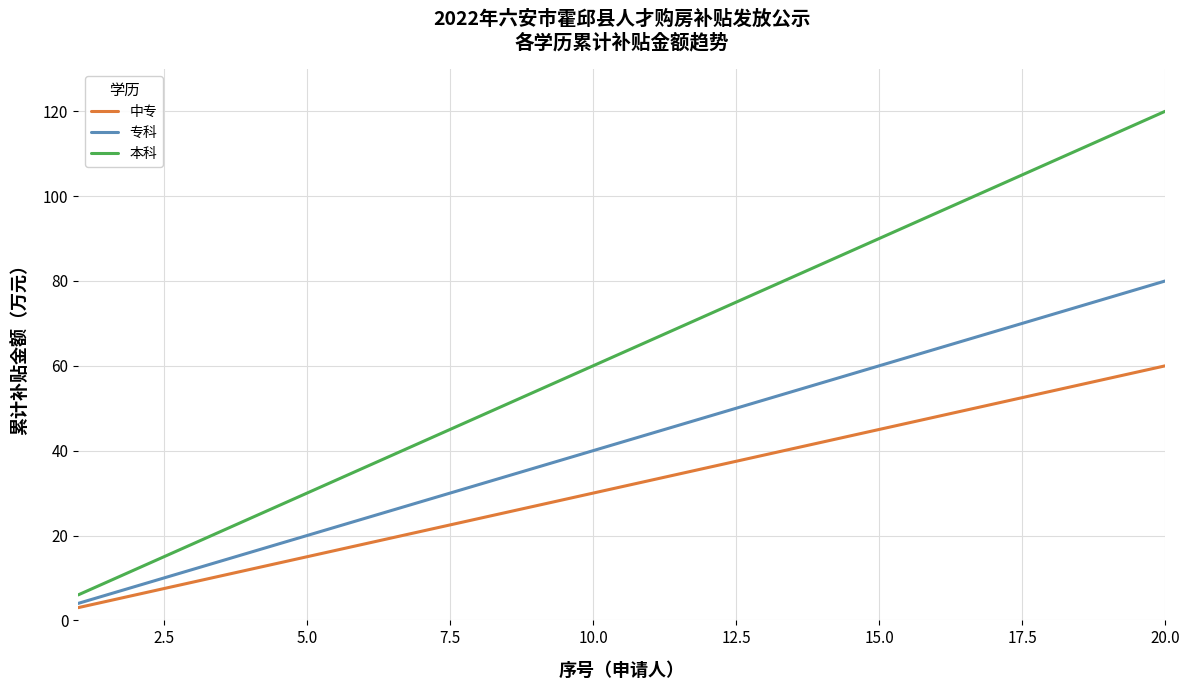

What is the smallest value displayed?

3